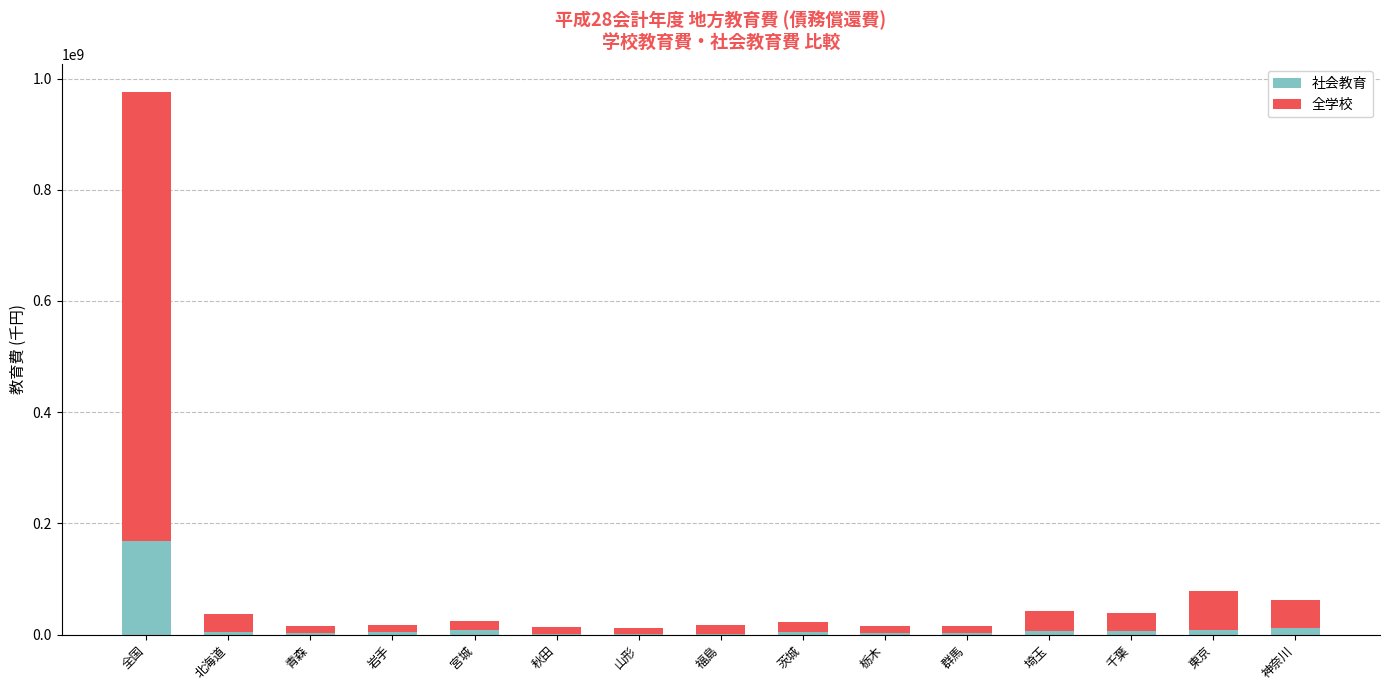

At which category is the sum across all series the highest?

全国